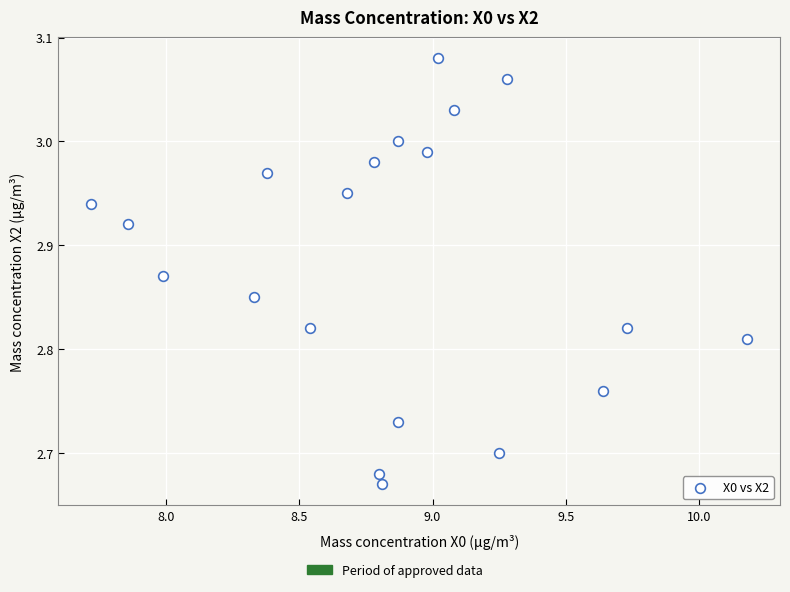

What is the range of Y values (max minus min)?

0.4